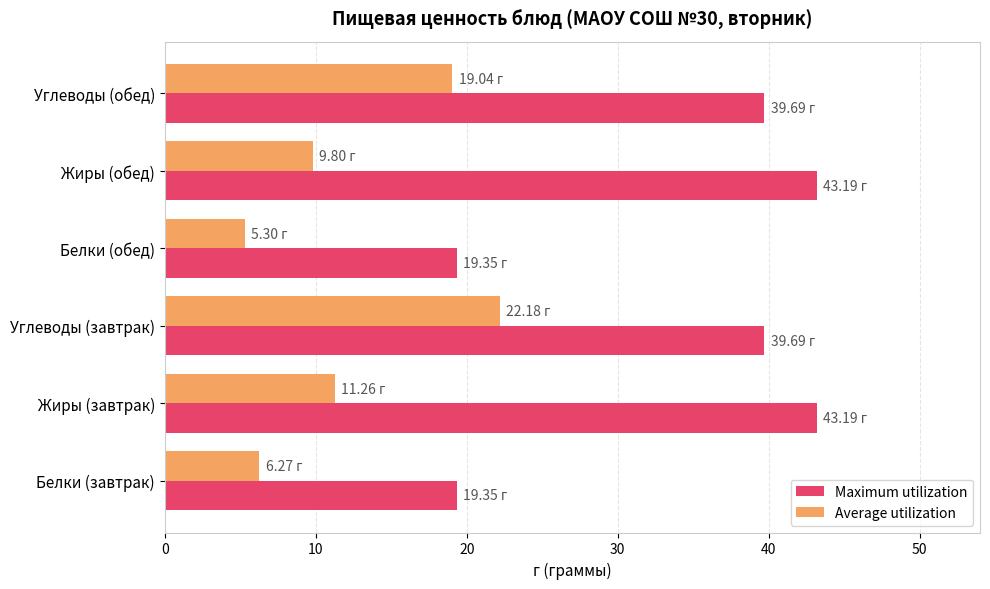

Rank the series by their maximum value, from lowest to highest.

Average utilization, Maximum utilization